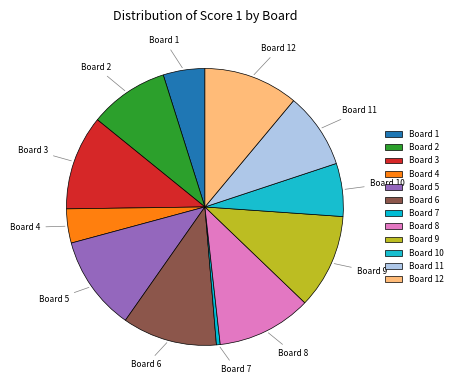

Combined, do Board 1 and Board 8 account for over 50%?

No